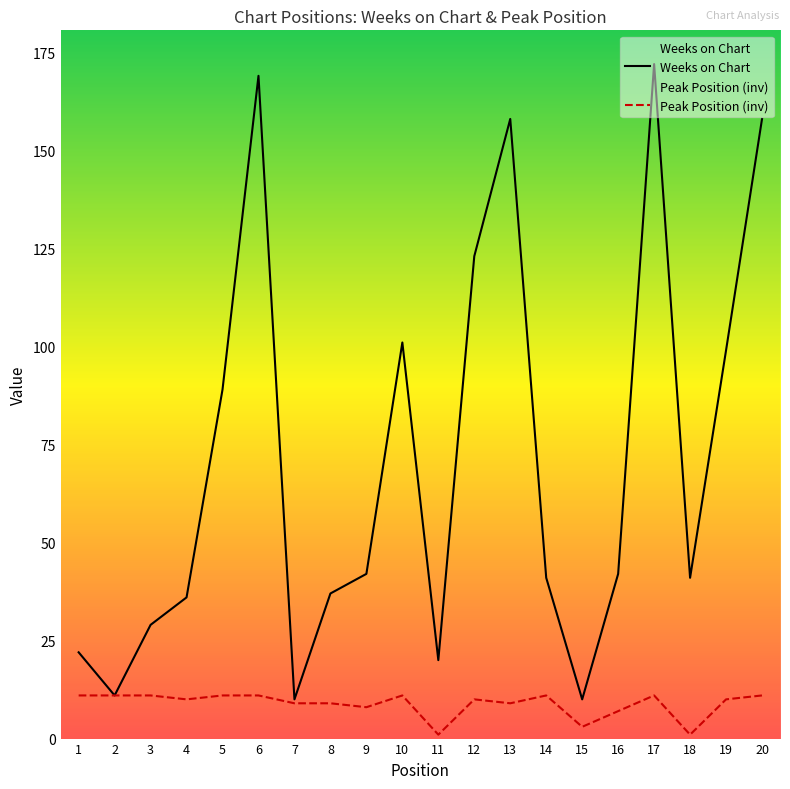

Reading right to left, what are all the values shown in this chart?

Weeks on Chart: 20=158	19=99	18=41	17=172	16=42	15=10	14=41	13=158	12=123	11=20	10=101	9=42	8=37	7=10	6=169	5=89	4=36	3=29	2=11	1=22
Peak Position (inv): 20=11	19=10	18=1	17=11	16=7	15=3	14=11	13=9	12=10	11=1	10=11	9=8	8=9	7=9	6=11	5=11	4=10	3=11	2=11	1=11